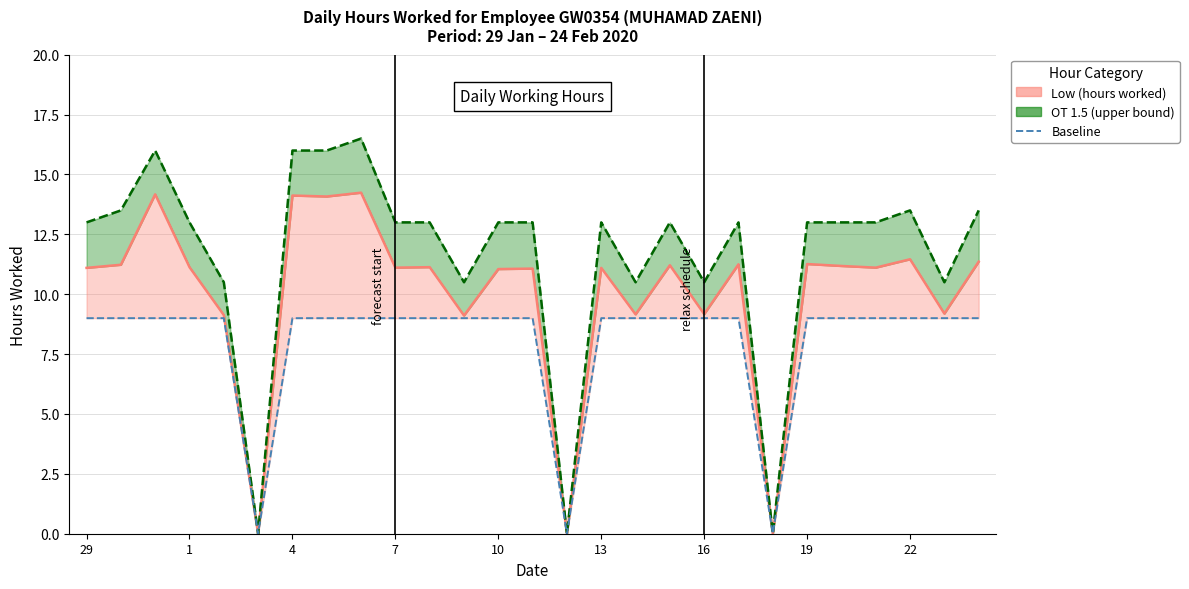

True or false: Baseline and Low median intersect in this chart.

False